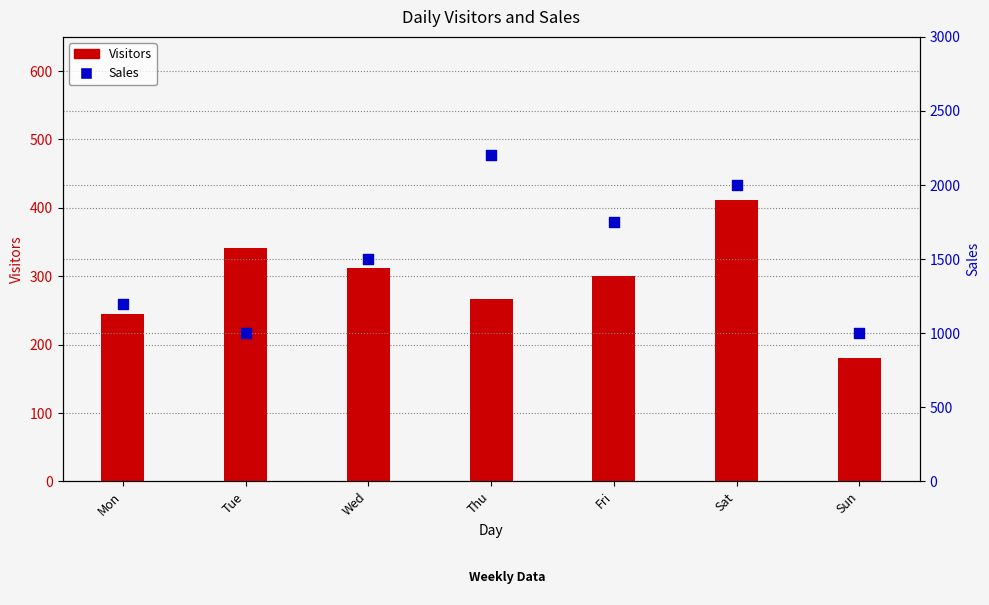

Is the value of Visitors at Sat greater than the value of Sales at Thu?

No